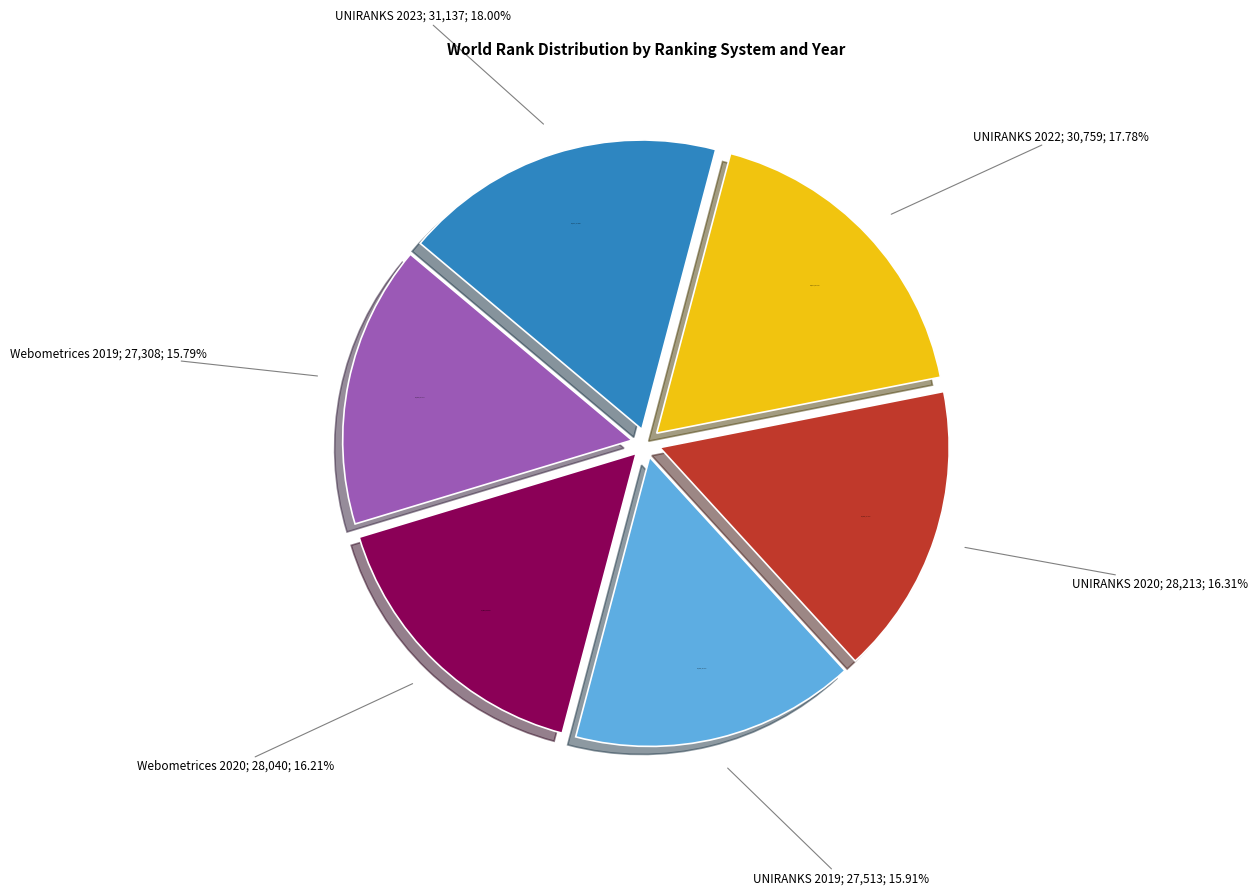

What is the smallest slice in the pie chart?

Webometrices 2019